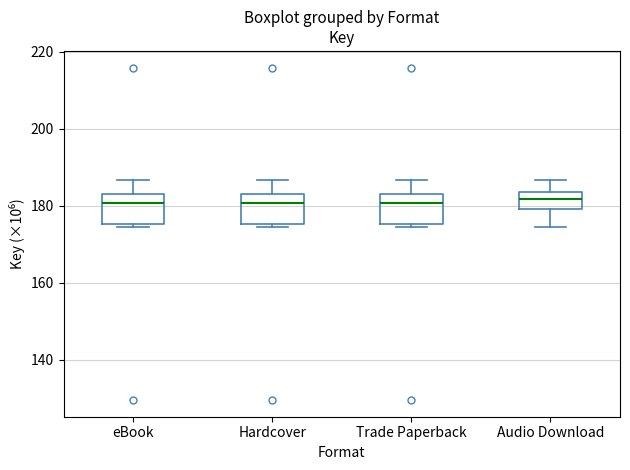

Where does the upper whisker of the box for Audio Download end on the y-axis? The values are not printed on the chart, so give them approximately, as read against the axis.

186